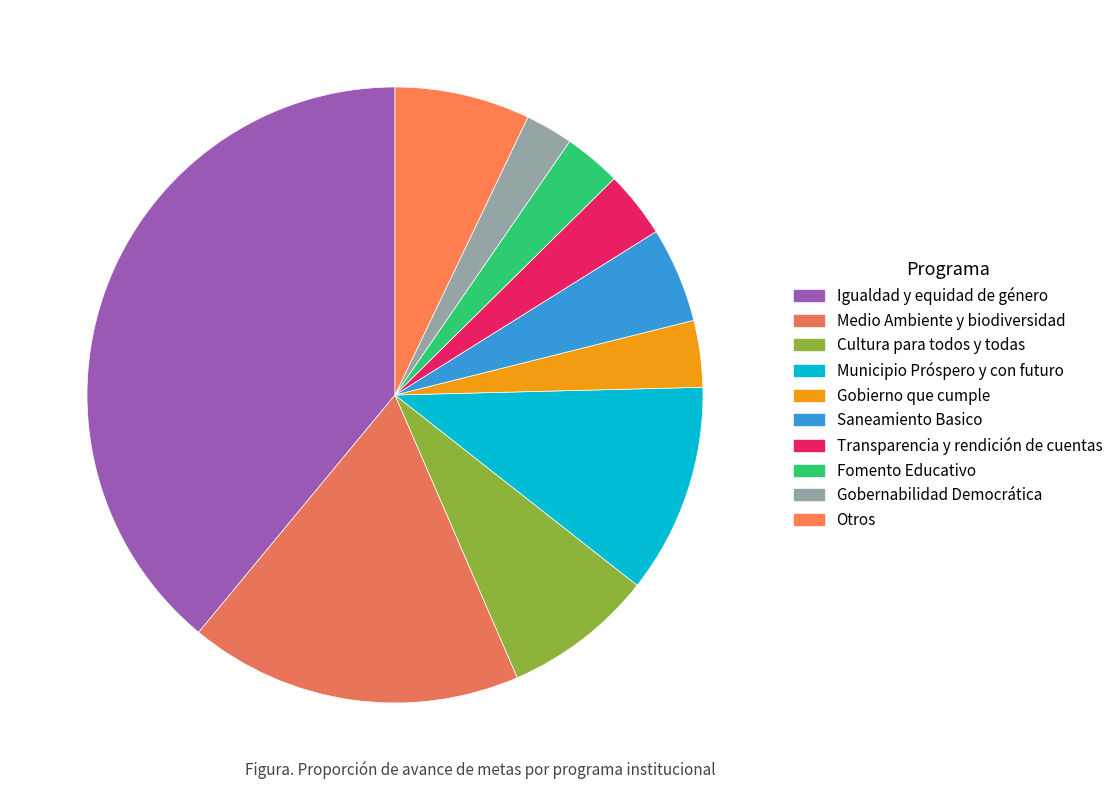

To the nearest percent, what is the difference between the largest and smallest slice percentages?

36%